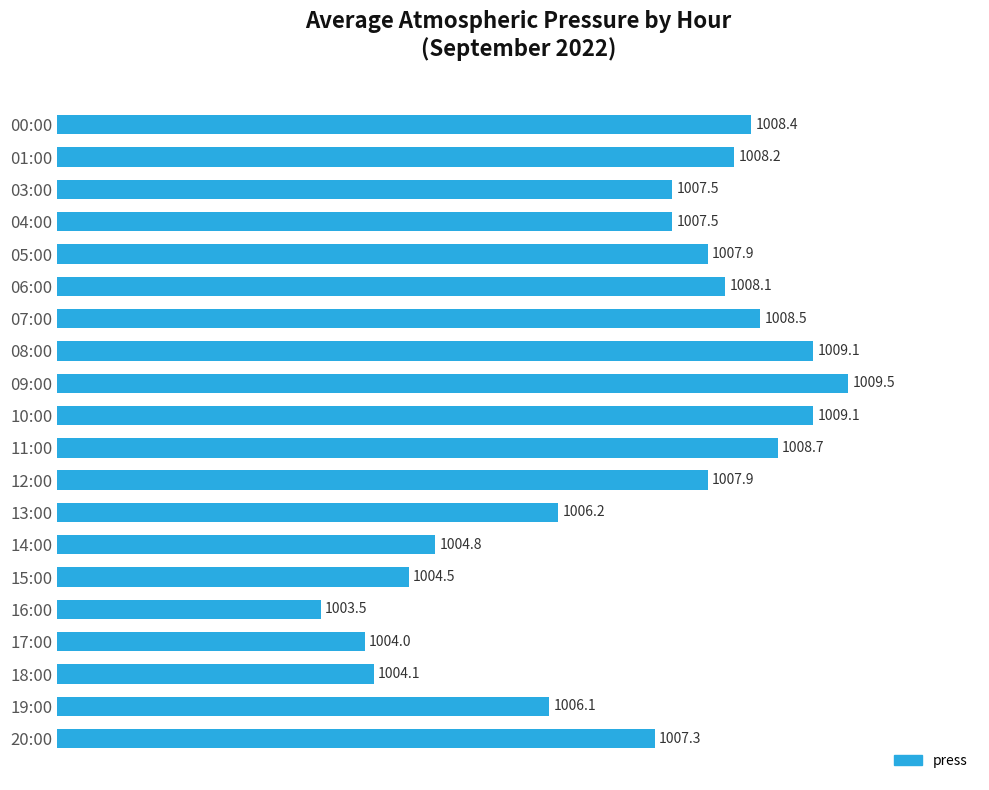

What is the change in value from 03:00 to 17:00?

-3.5